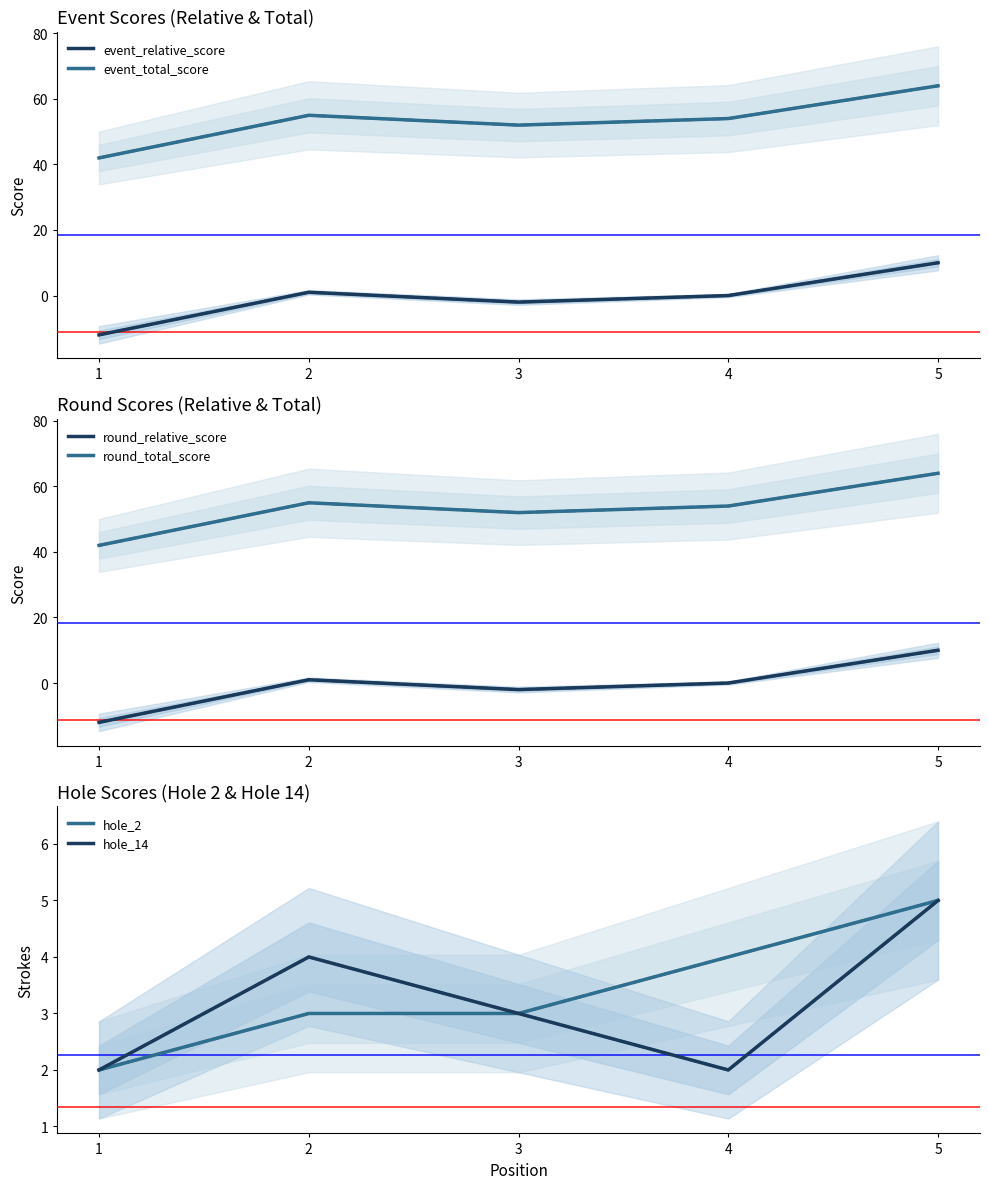

True or false: event_total_score has a value of 54 at 4.

True